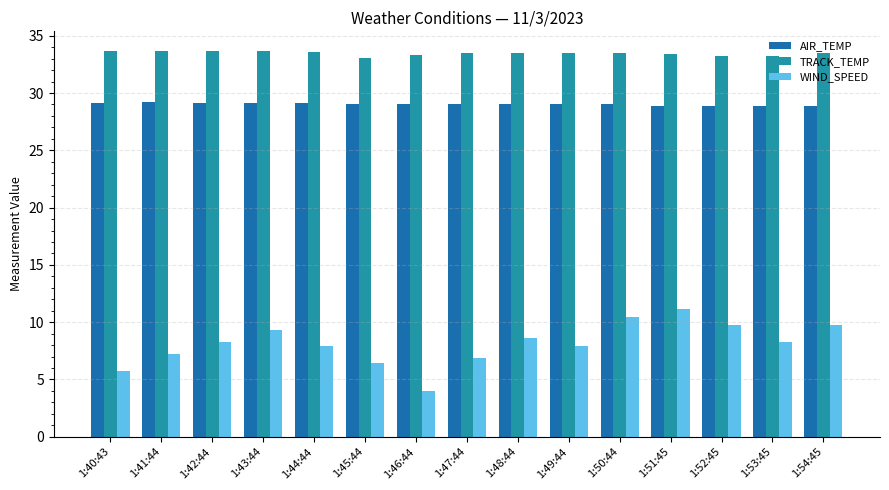

What is the sum of all AIR_TEMP values?

435.2